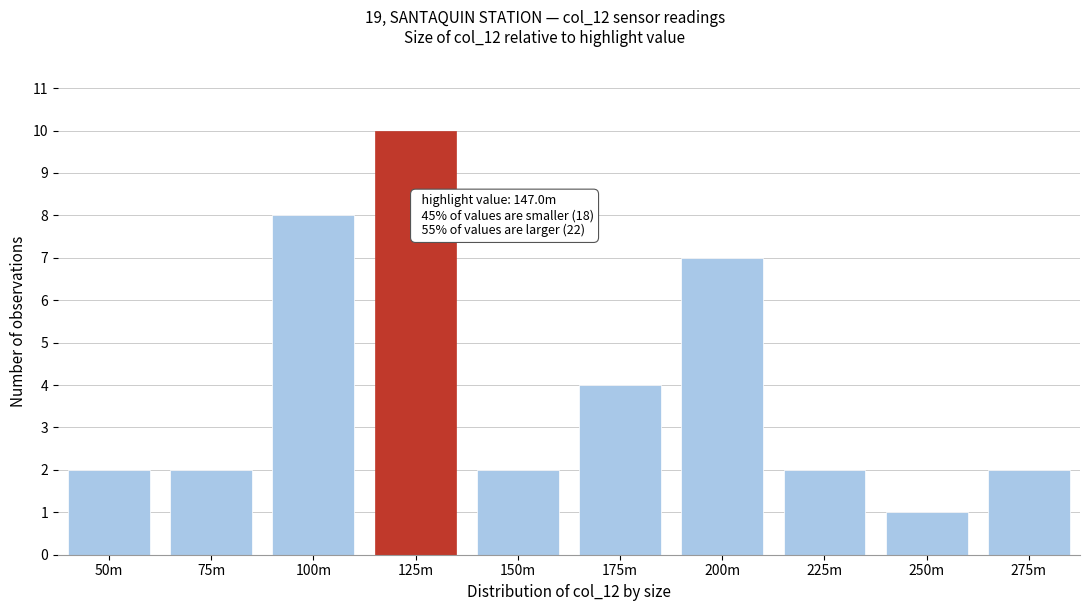

Reading left to right, extract all data points from this chart.

2	2	8	10	2	4	7	2	1	2